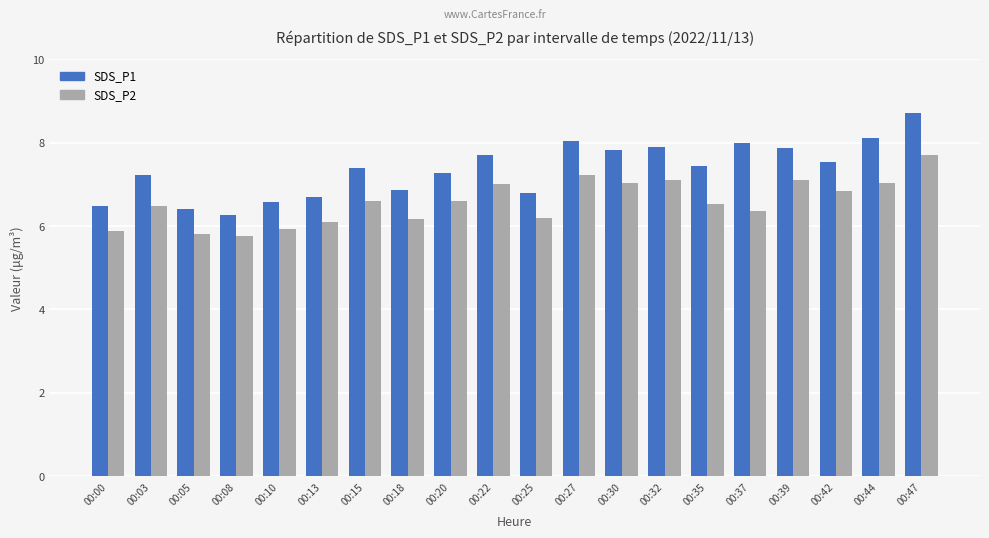

Is the value of SDS_P2 at 00:08 greater than the value of SDS_P1 at 00:18?

No